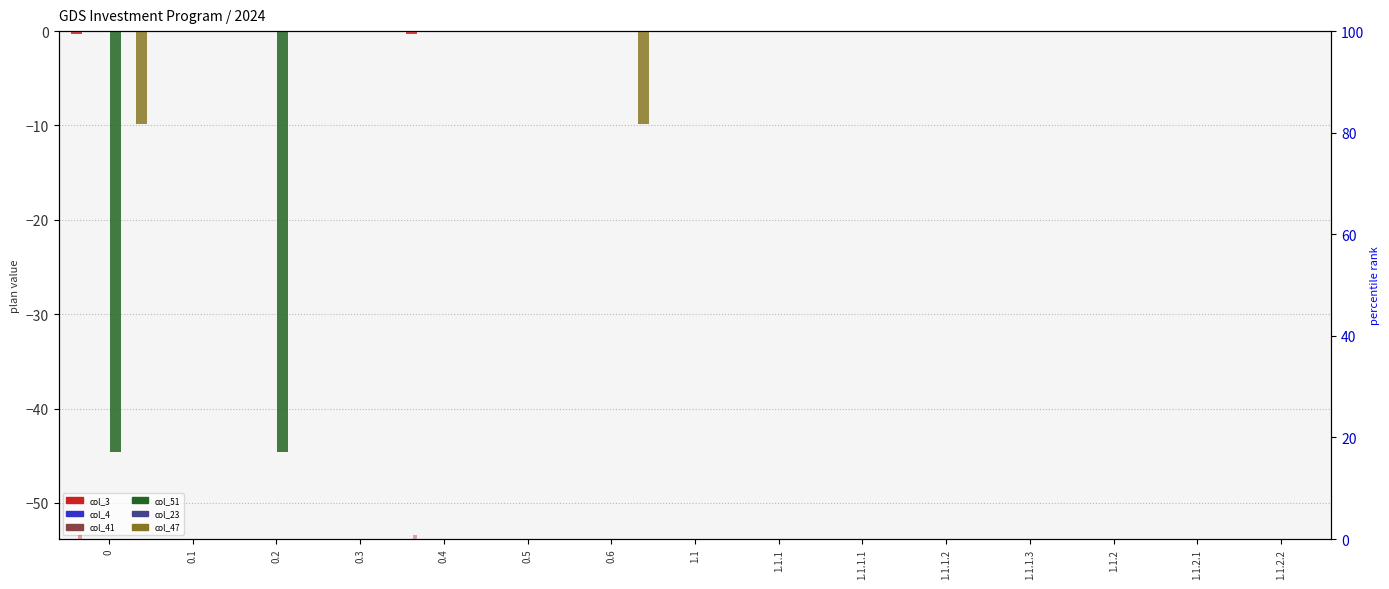

Which series has the largest range (max minus min)?

col_51 (Показатель 8.5)